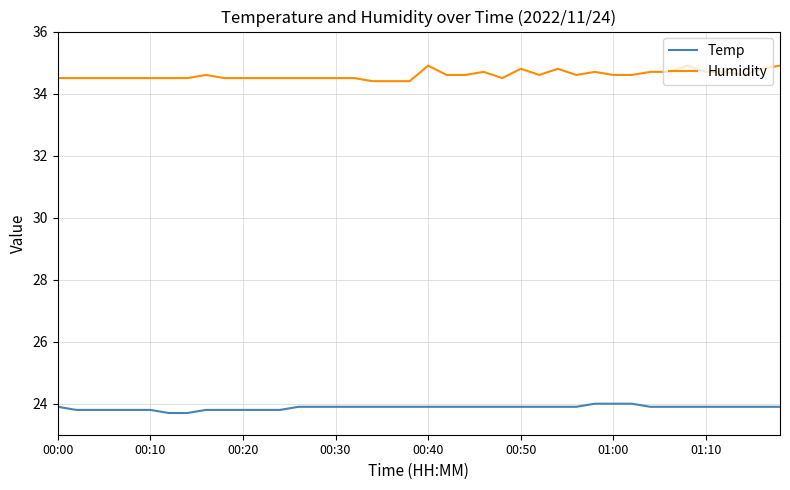

What is the minimum value for Temp?

23.7